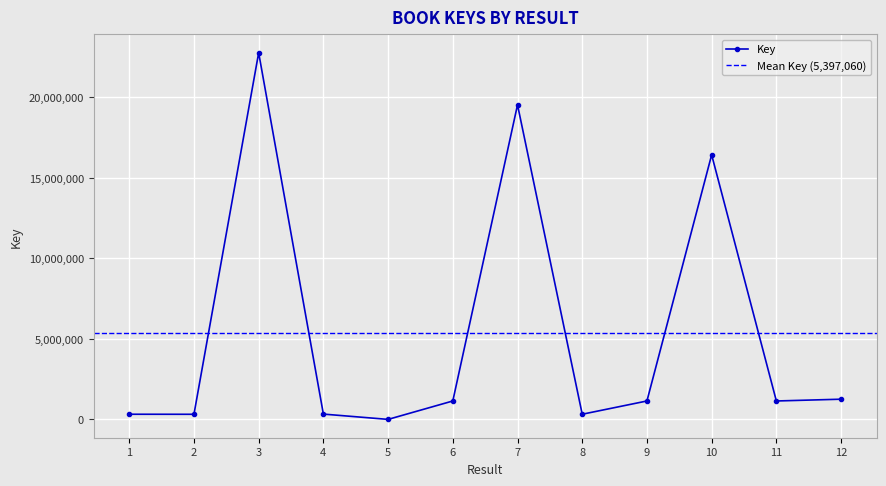

What is the maximum value shown in the chart?

22768468